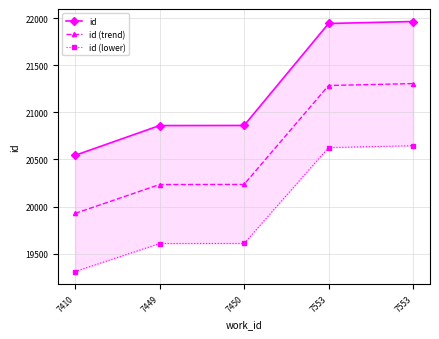

Which label corresponds to the smallest value in the chart?

7410